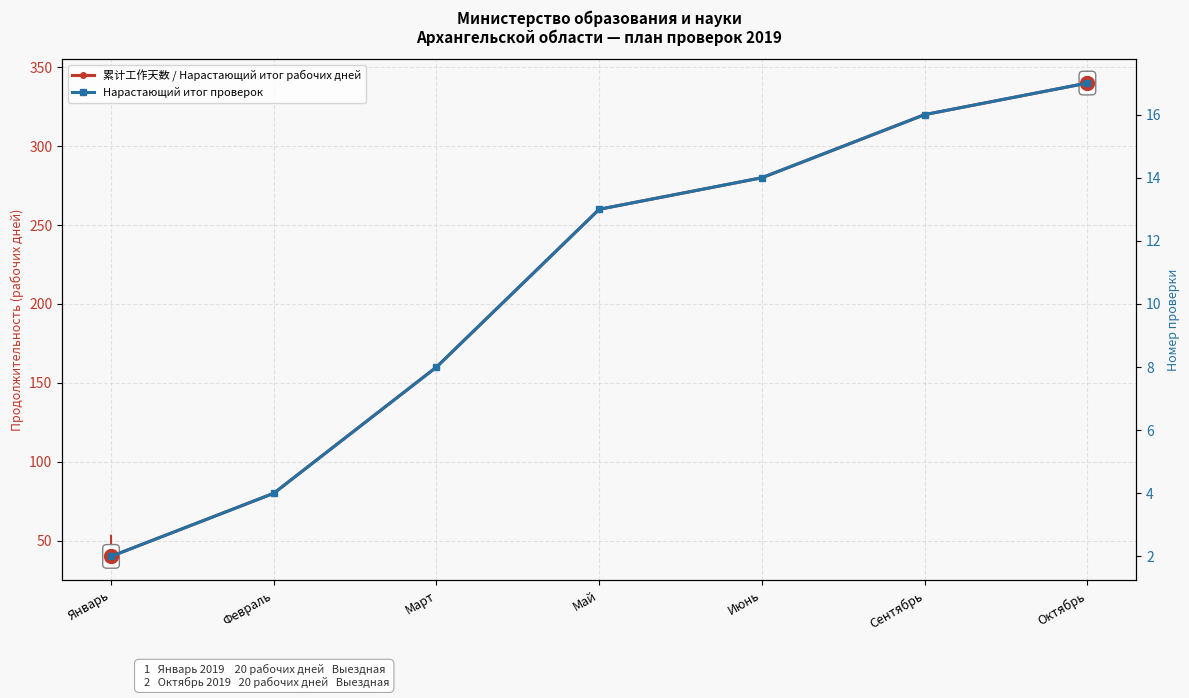

What is the difference between the highest and lowest values at Январь?

38